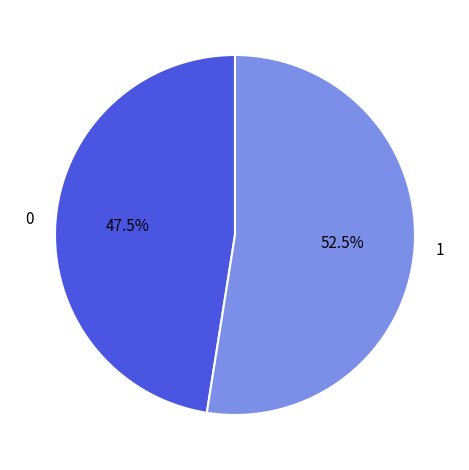

Is the sum of 0 and 1 greater than half?

Yes